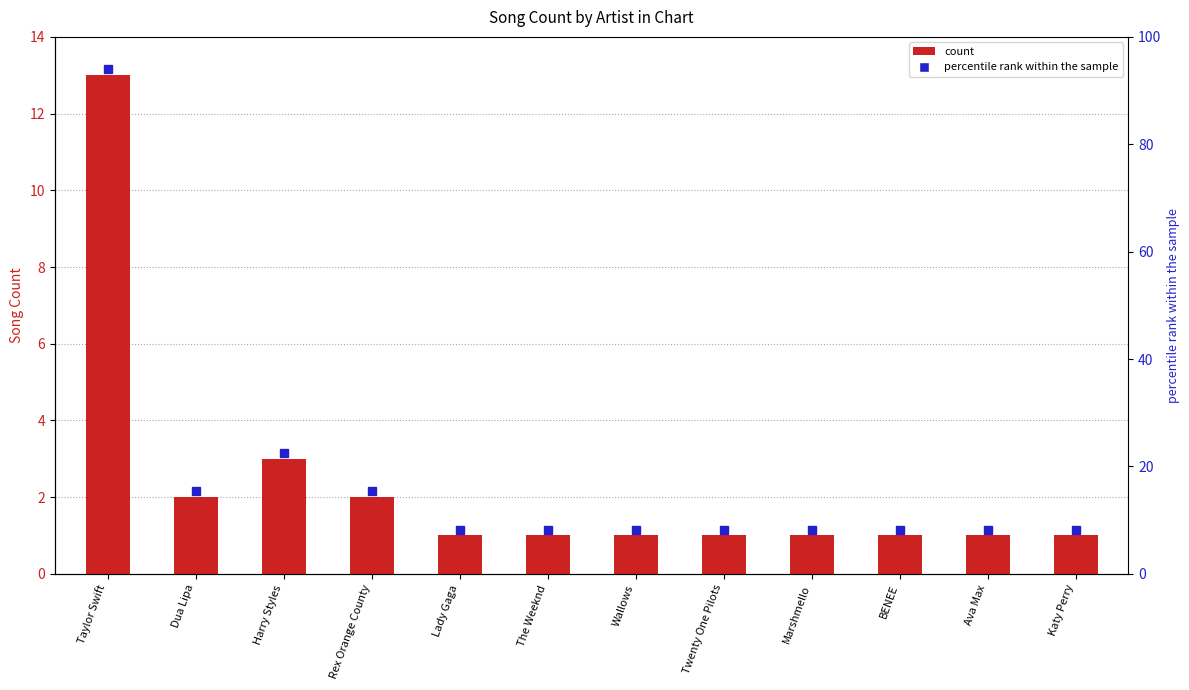

Rank the categories by value from lowest to highest.

Lady Gaga, The Weeknd, Wallows, Twenty One Pilots, Marshmello, BENEE, Ava Max, Katy Perry, Dua Lipa, Rex Orange County, Harry Styles, Taylor Swift